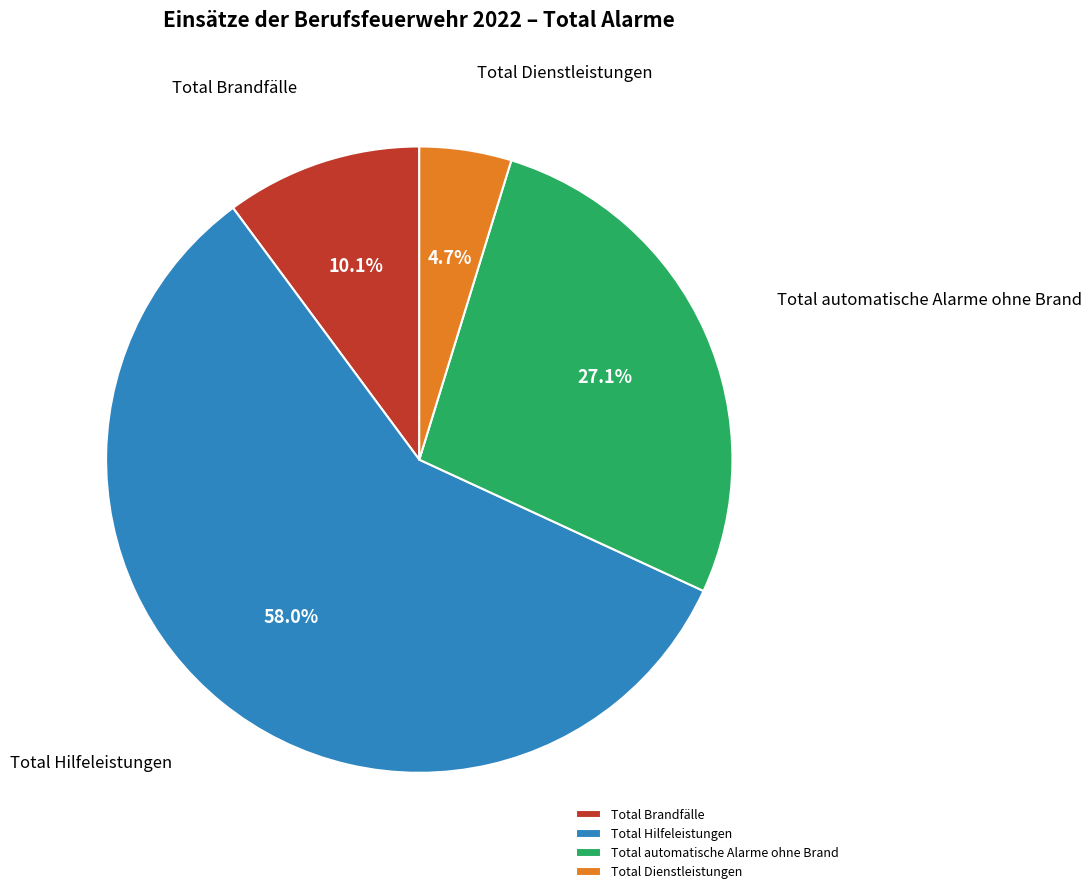

Between Total Hilfeleistungen and Total Brandfälle, which is larger?

Total Hilfeleistungen